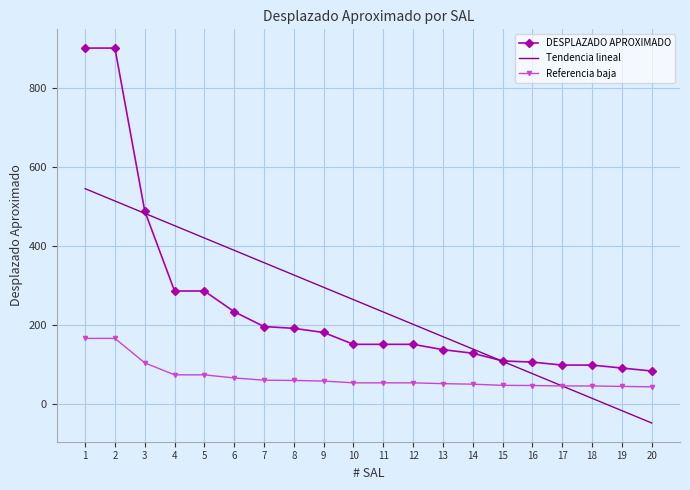

What is the maximum value shown in the chart?

900.0